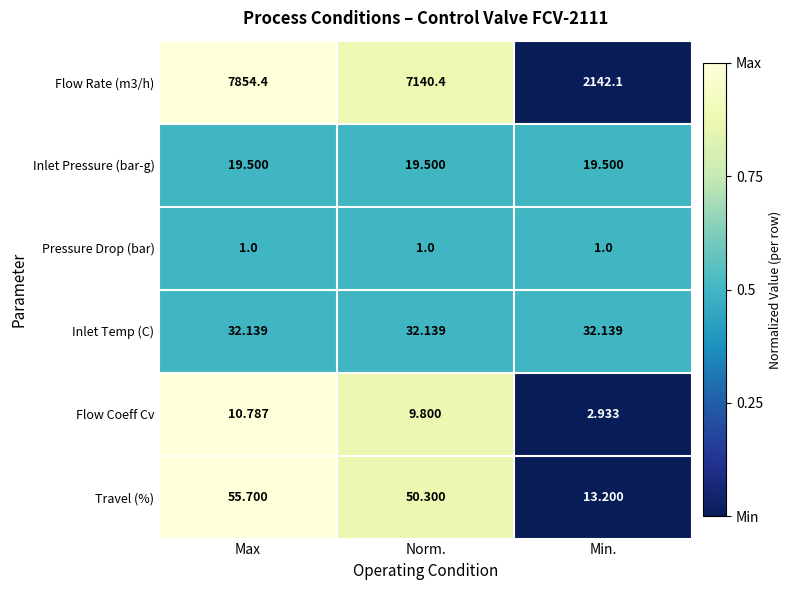

Which label corresponds to the largest value in the chart?

Max